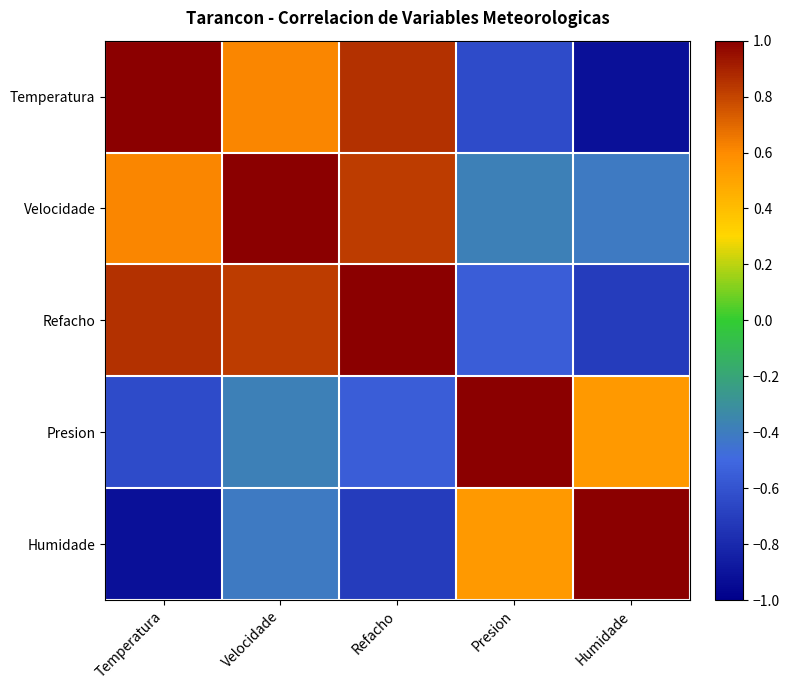

At how many categories does at least one series exceed 0?

5